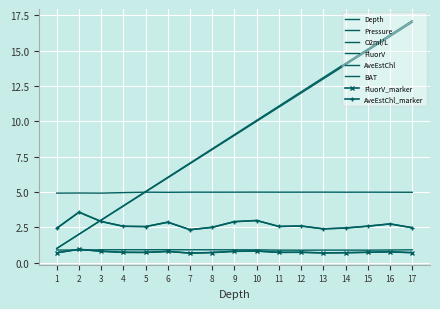

True or false: FluorV has a value of 0.7 at 7.

True